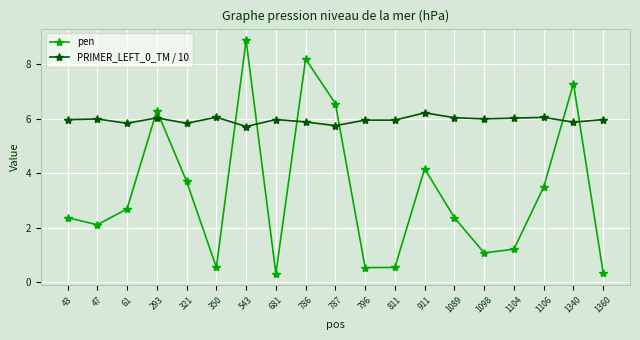

Read the PRIMER_LEFT_0_TM / 10 value at 61.

5.8